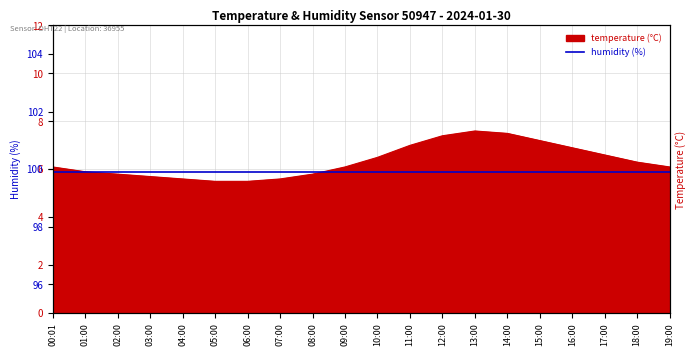

The chart shows a value of 7.2 at 15:00. True or false?

True